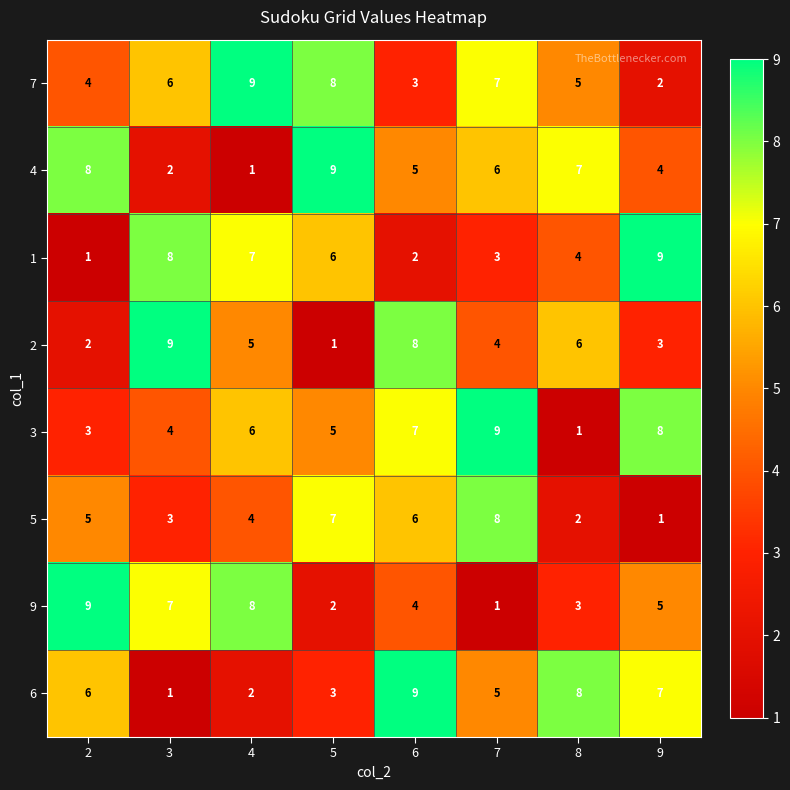

Which series changed the most between 2 and 4?

4